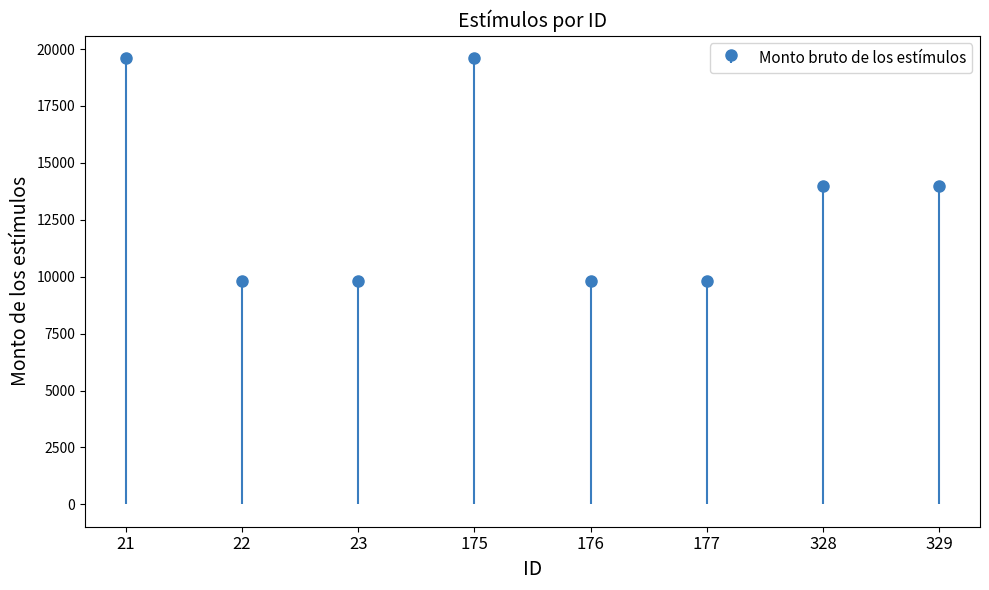

Does the chart contain any negative values?

No